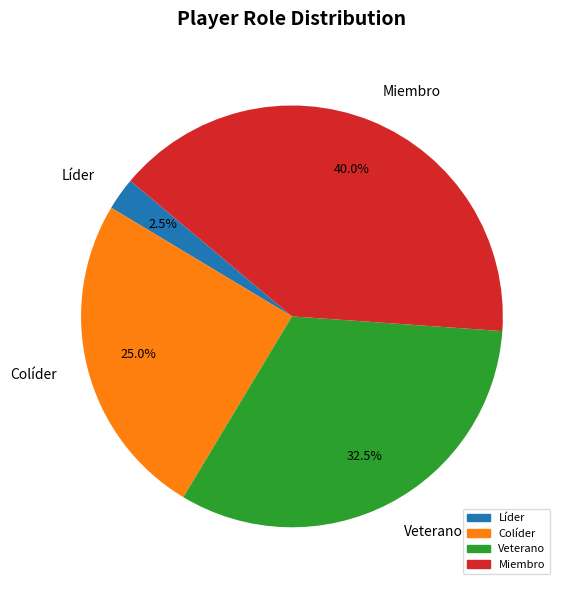

The Miembro slice represents 40% of the pie. True or false?

True